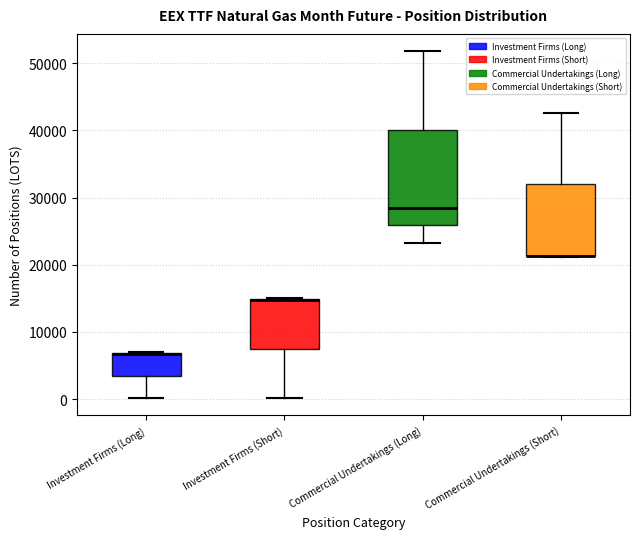

Where is the upper edge of the box for Investment Firms (Long) on the y-axis? The values are not printed on the chart, so give them approximately, as read against the axis.

7000